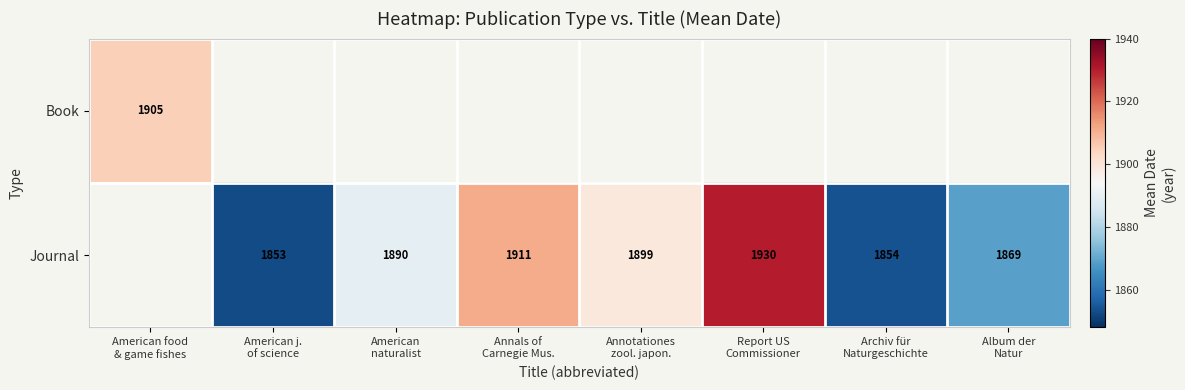

Rank the series by their average value, from highest to lowest.

Book, Journal